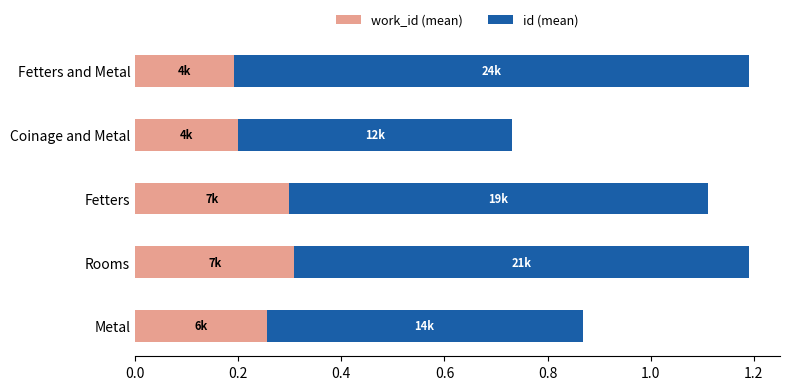

What is the total value across all series at Fetters and Metal?

1.2